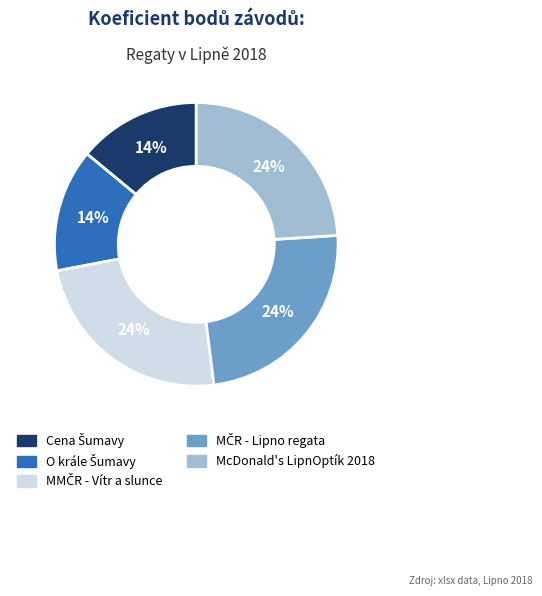

To the nearest percent, what is the difference between the largest and smallest slice percentages?

10%